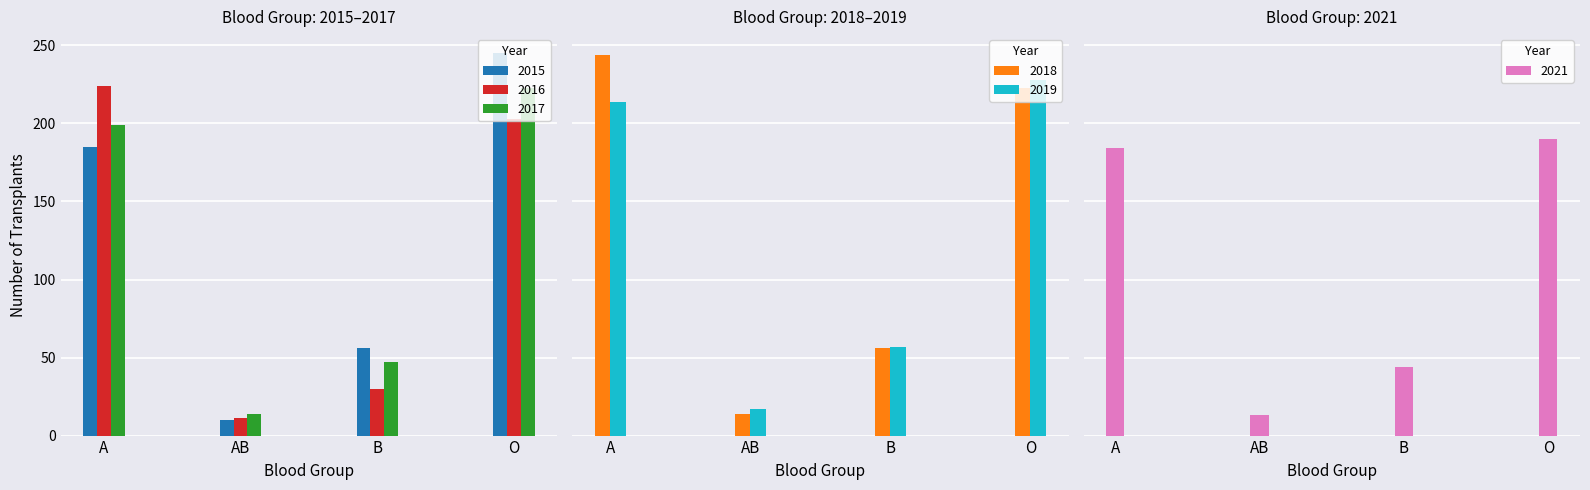

At which category is the sum across all series the highest?

O